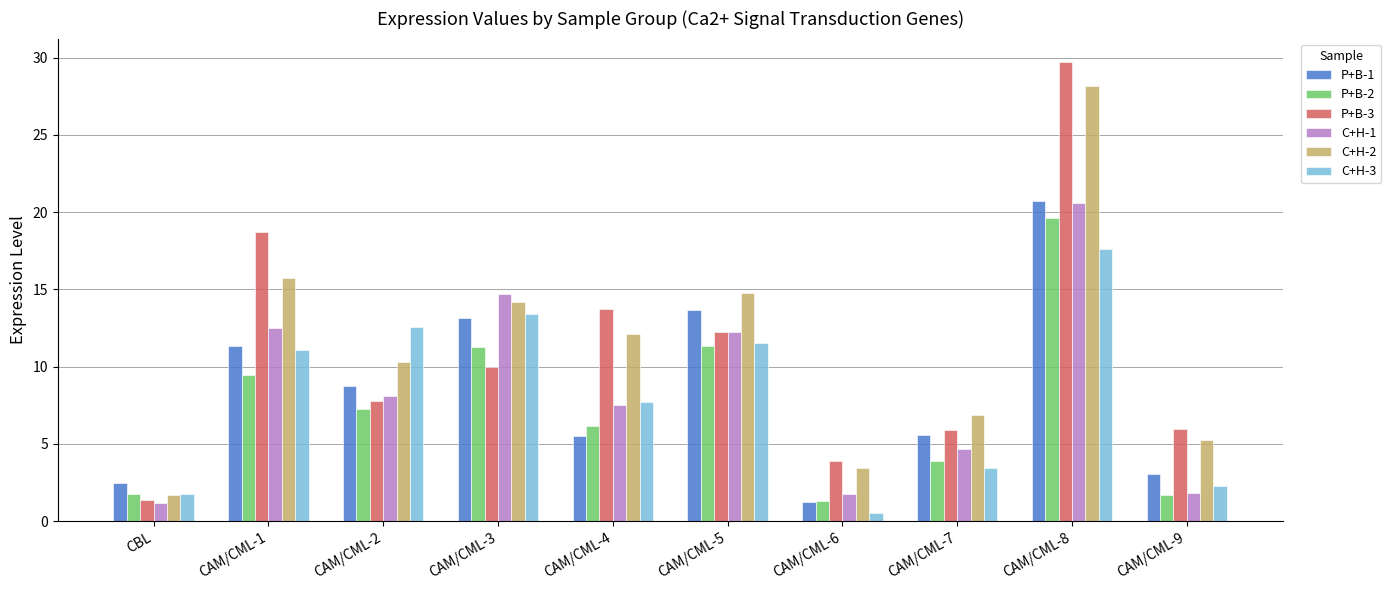

True or false: C+H-1 has a value of 1.7 at CAM/CML-6.

True